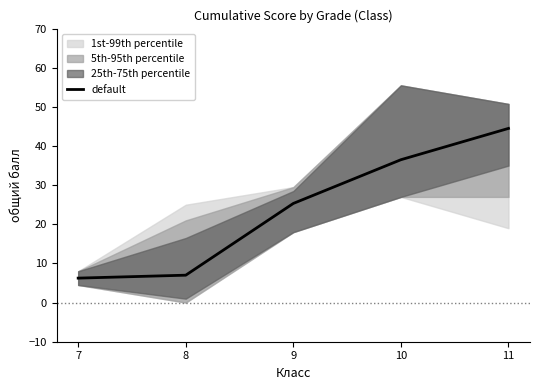

Reading left to right, what are all the values shown in this chart?

6.2	7.0	25.3	36.5	44.5